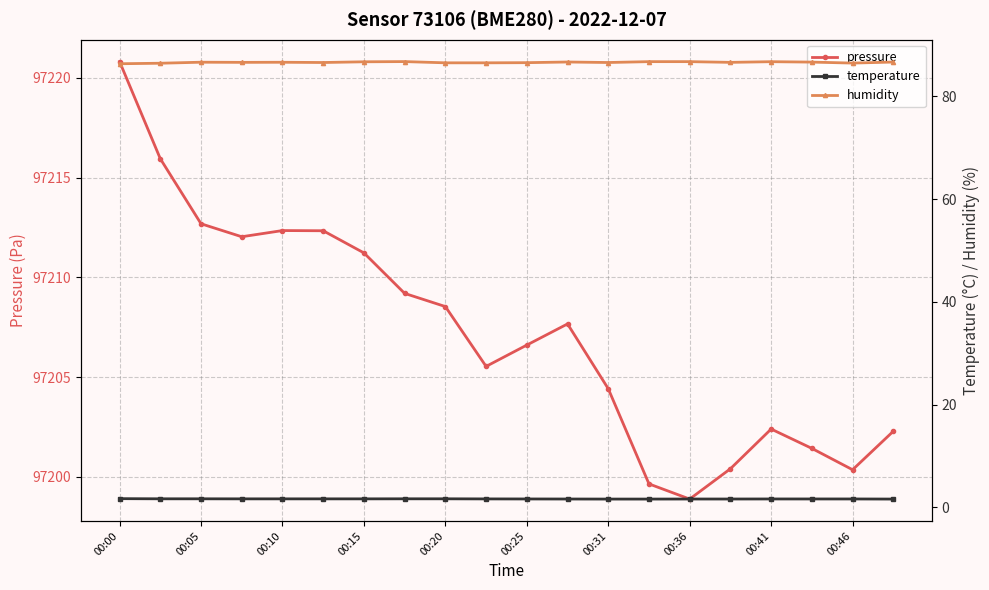

The pressure series shows 97200.4 at 00:46. True or false?

True